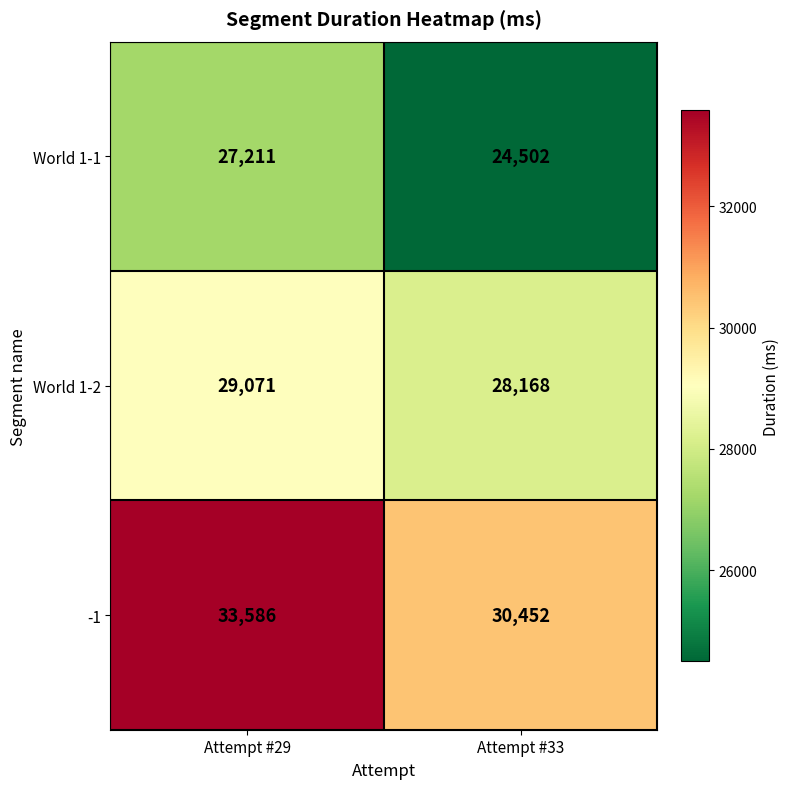

Reading left to right, extract all data points from this chart.

World 1-1: Attempt #29=27211	Attempt #33=24502
World 1-2: Attempt #29=29071	Attempt #33=28168
-1: Attempt #29=33586	Attempt #33=30452